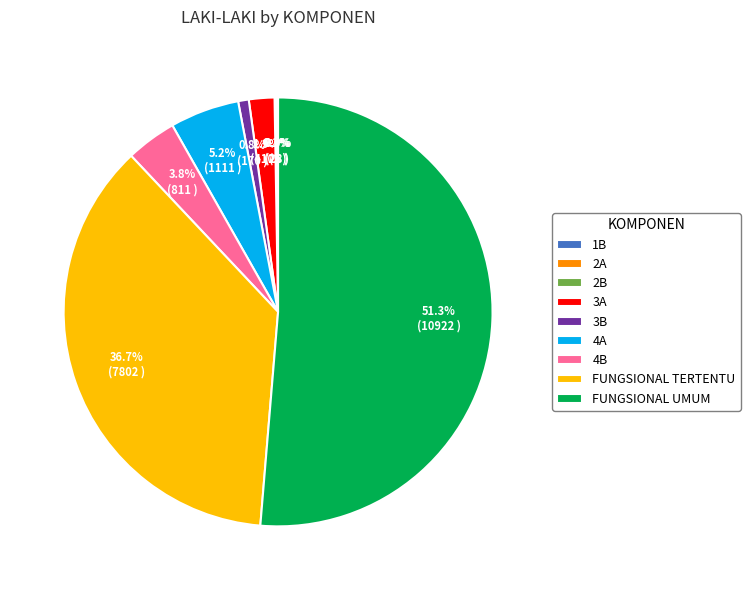

Which category has the biggest portion of the pie?

FUNGSIONAL UMUM